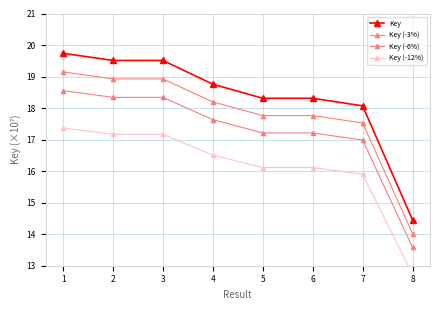

Reading left to right, extract all data points from this chart.

Key: 1=19.7	2=19.5	3=19.5	4=18.8	5=18.3	6=18.3	7=18.1	8=14.5
Key (-3%): 1=19.1	2=18.9	3=18.9	4=18.2	5=17.8	6=17.8	7=17.5	8=14.0
Key (-6%): 1=18.6	2=18.3	3=18.3	4=17.6	5=17.2	6=17.2	7=17.0	8=13.6
Key (-12%): 1=17.4	2=17.2	3=17.2	4=16.5	5=16.1	6=16.1	7=15.9	8=12.7